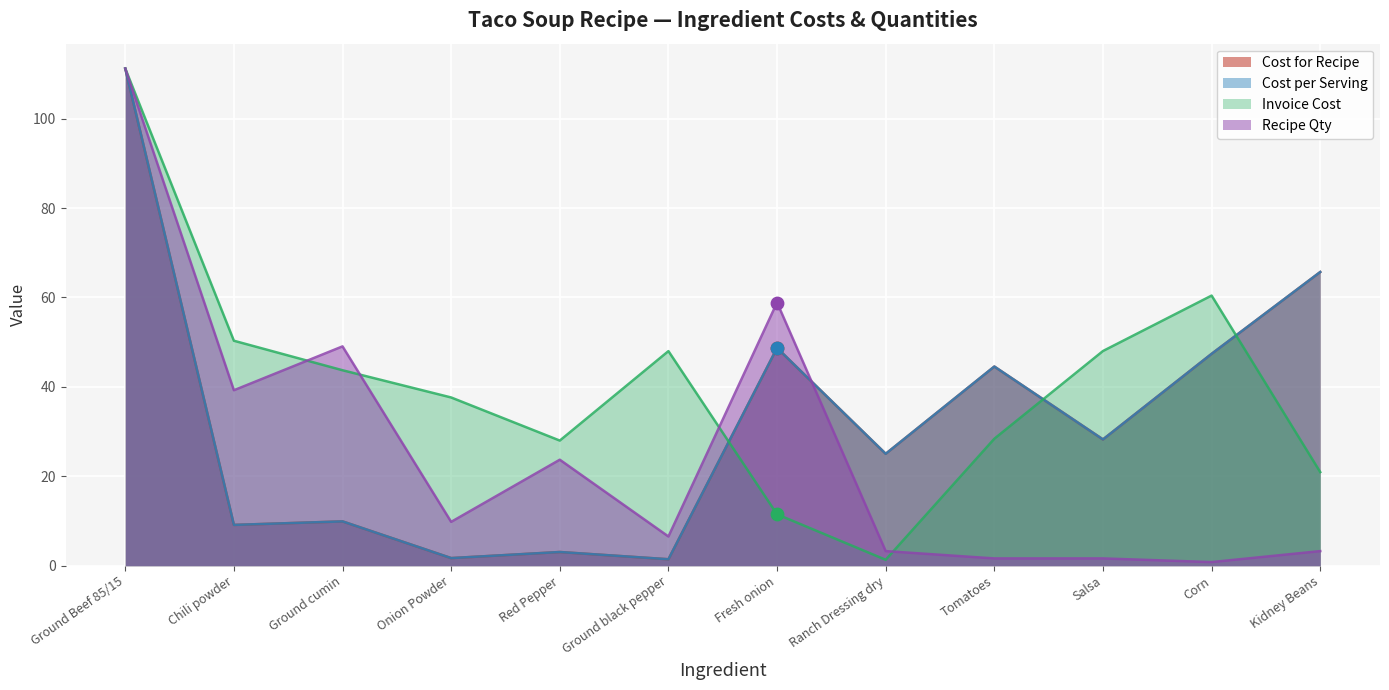

At how many categories does at least one series exceed 13?

12